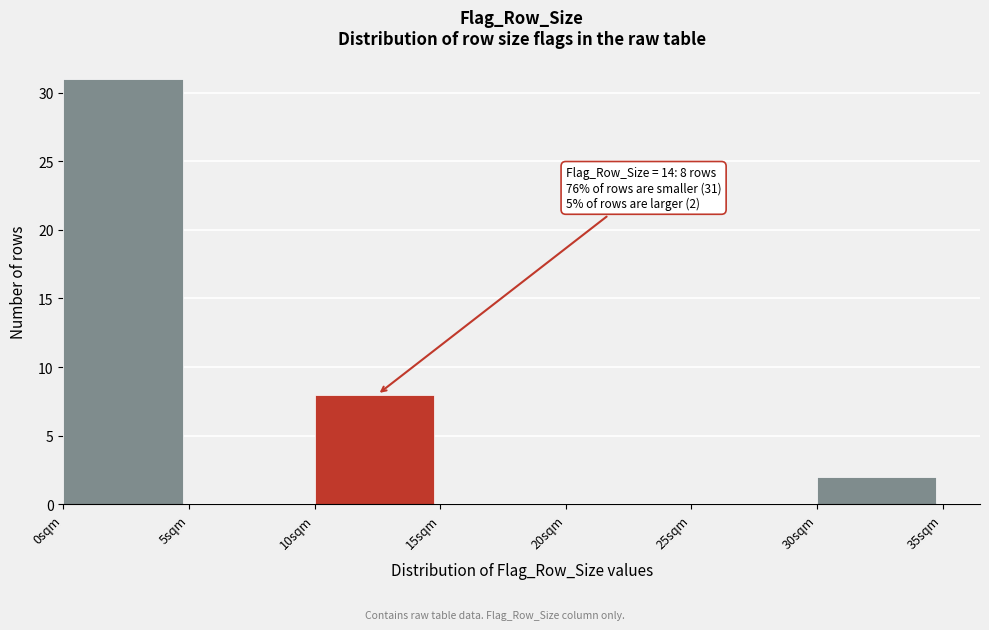

Reading right to left, extract all data points from this chart.

30sqm=2	25sqm=0	20sqm=0	15sqm=0	10sqm=8	5sqm=0	0sqm=31